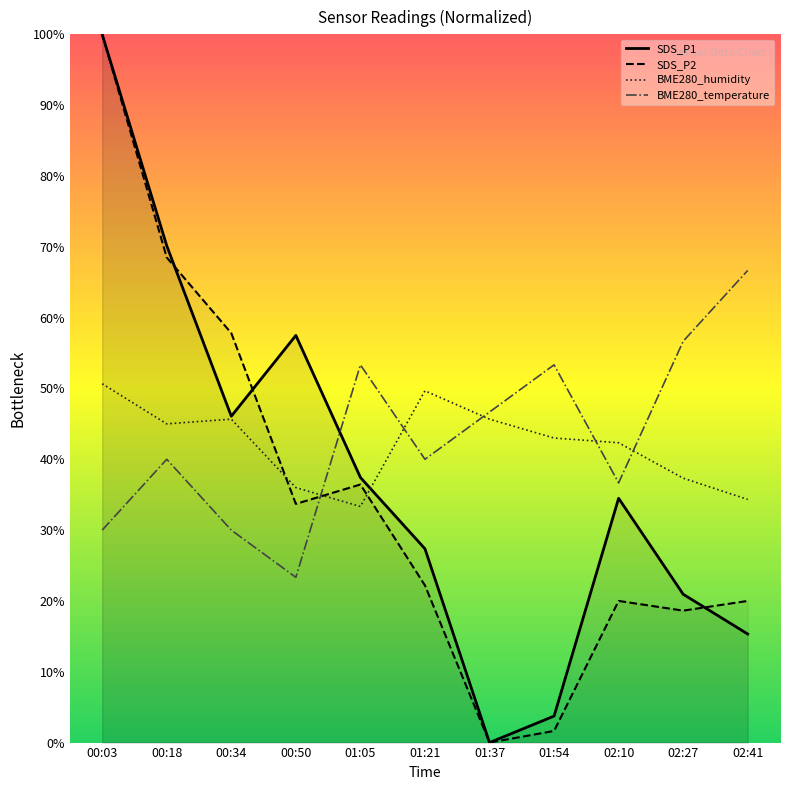

Reading right to left, transcribe all the data shown in this chart.

SDS_P1: 02:41=15.3	02:27=20.9	02:10=34.5	01:54=3.7	01:37=0.0	01:21=27.4	01:05=37.4	00:50=57.5	00:34=46.1	00:18=70.1	00:03=100.0
SDS_P2: 02:41=20.0	02:27=18.6	02:10=20.0	01:54=1.6	01:37=0.0	01:21=22.2	01:05=36.4	00:50=33.7	00:34=57.8	00:18=68.5	00:03=100.0
BME280_temperature: 02:41=66.7	02:27=56.7	02:10=36.7	01:54=53.3	01:37=46.7	01:21=40.0	01:05=53.3	00:50=23.3	00:34=30.0	00:18=40.0	00:03=30.0
BME280_humidity: 02:41=34.3	02:27=37.3	02:10=42.3	01:54=43.0	01:37=45.7	01:21=49.7	01:05=33.3	00:50=36.0	00:34=45.7	00:18=45.0	00:03=50.7